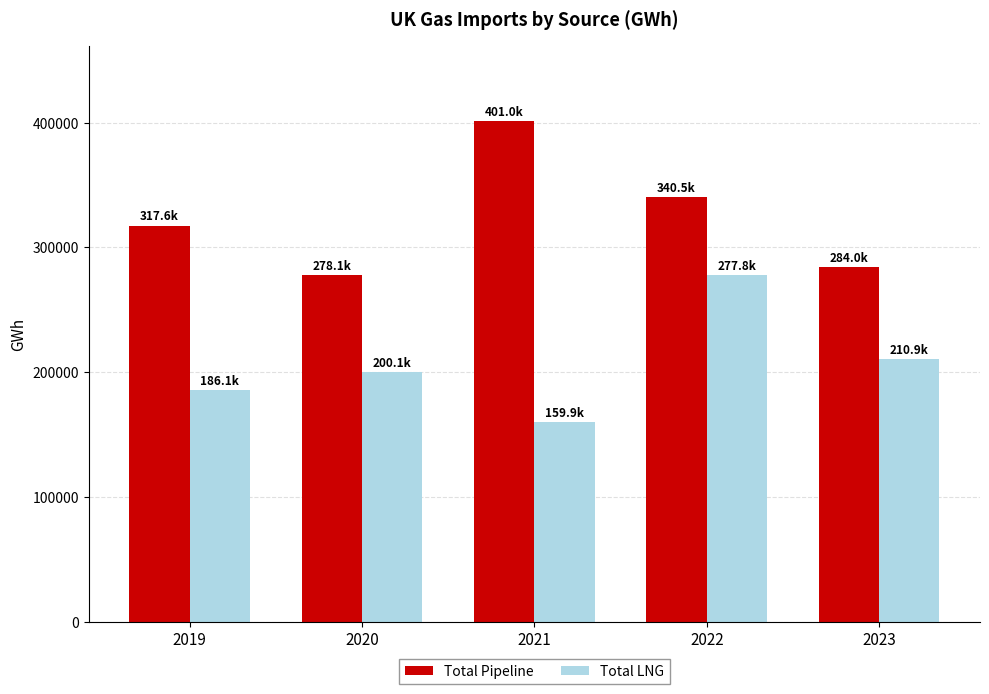

Is the value of Total Pipeline at 2019 greater than the value of Total LNG at 2022?

Yes